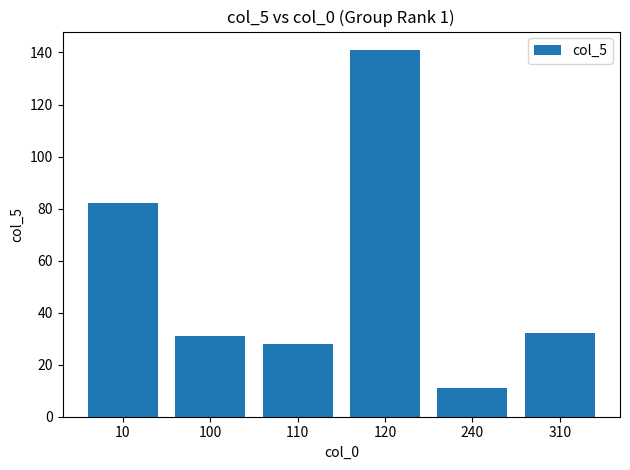

Reading left to right, transcribe all the data shown in this chart.

82	31	28	141	11	32